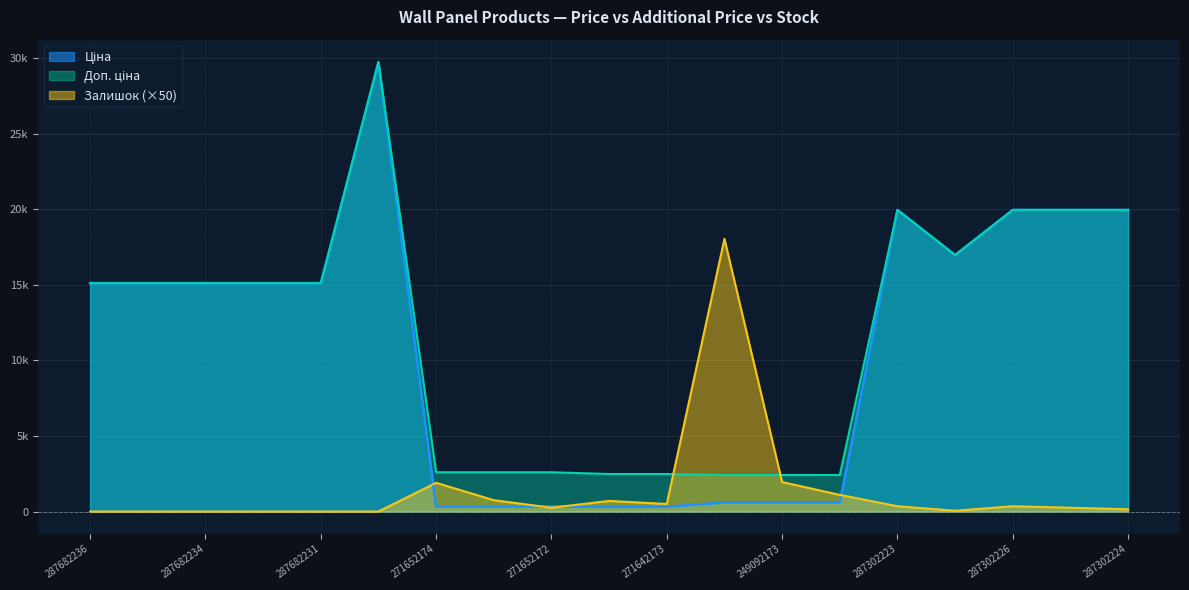

True or false: Доп. ціна and Ціна cross at least once.

False